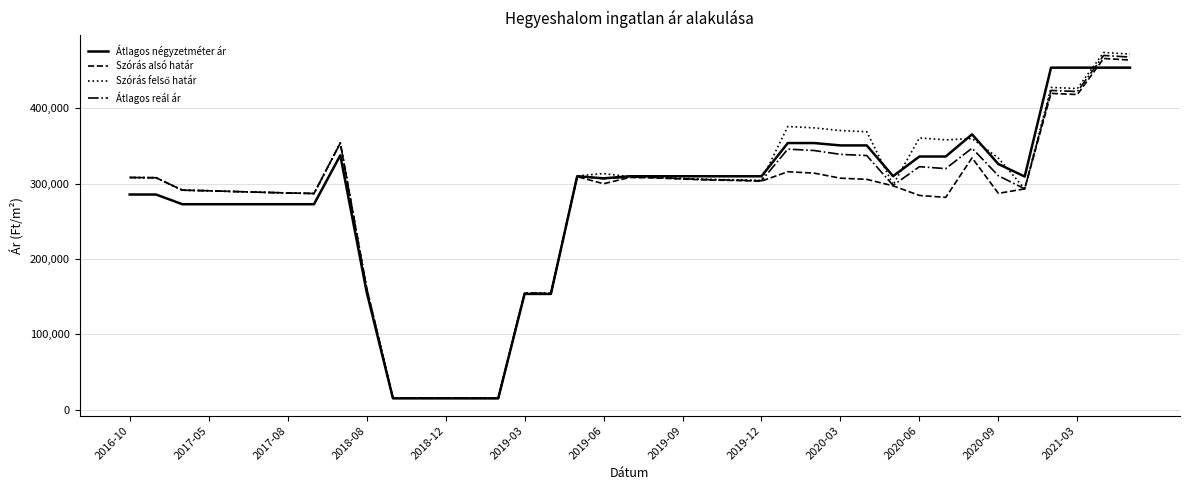

What is the minimum value shown in the chart?

15317